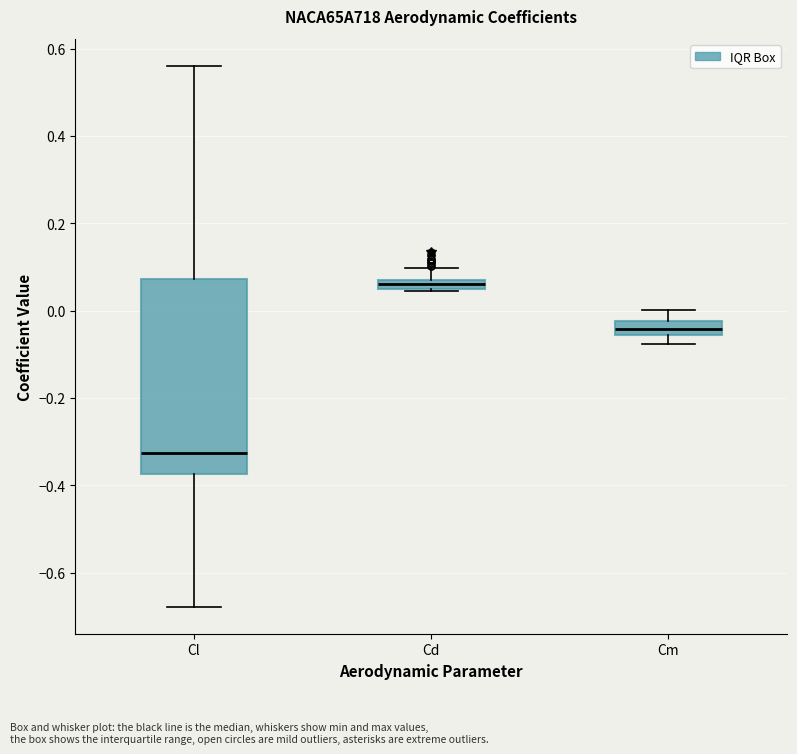

Which box has the highest median line?

Cd